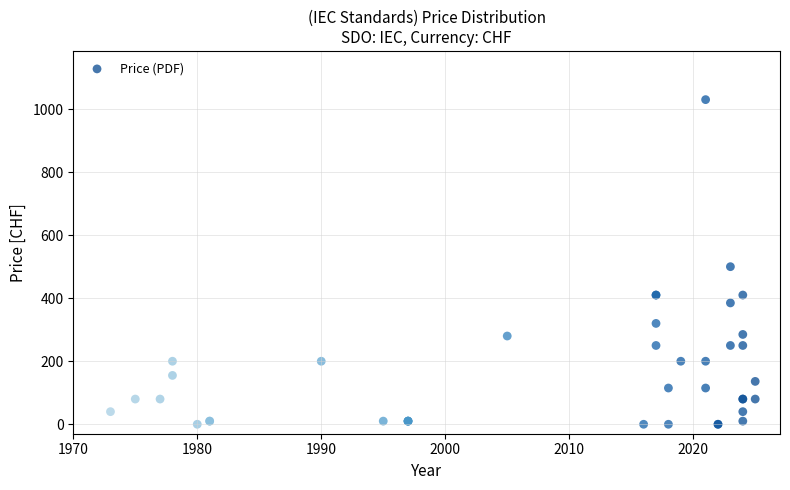

What Y value in the scatter plot is closest to 515?

500